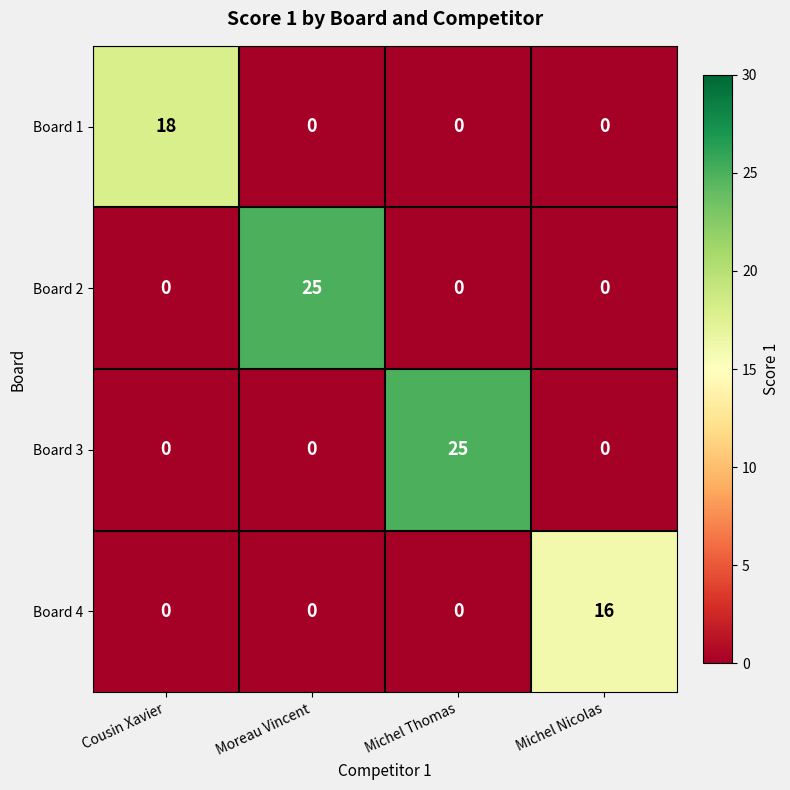

Which series changed the most between Cousin Xavier and Michel Thomas?

Board 3